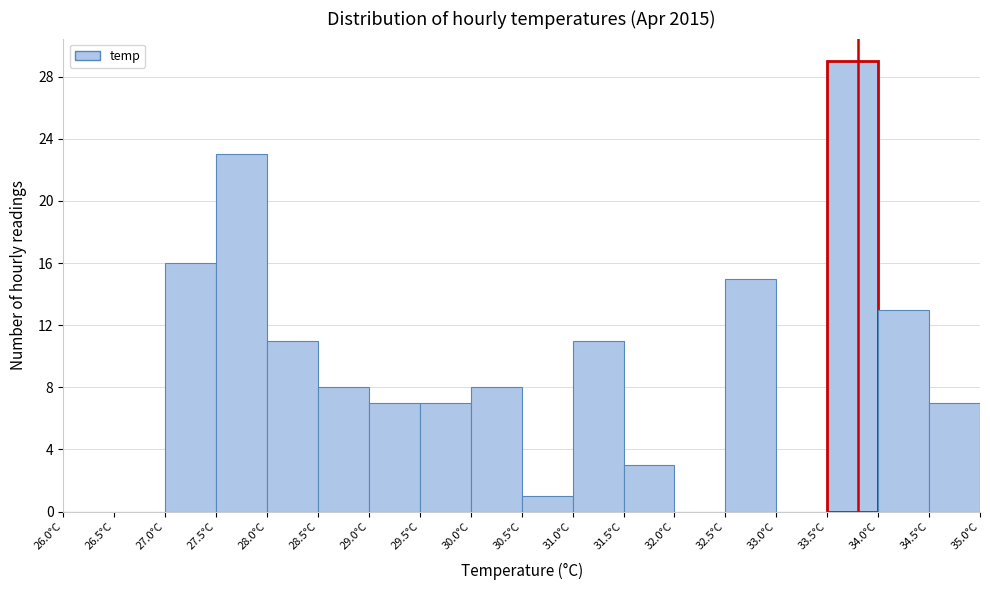

Reading left to right, transcribe this chart: for each bar, give the range it covers on the x-axis and its height. The values are not printed on the chart, so give them approximately, as read against the axis.

26.0 to 26.5: 0
26.5 to 27.0: 0
27.0 to 27.5: 16
27.5 to 28.0: 23
28.0 to 28.5: 11
28.5 to 29.0: 8
29.0 to 29.5: 7
29.5 to 30.0: 7
30.0 to 30.5: 8
30.5 to 31.0: 1
31.0 to 31.5: 11
31.5 to 32.0: 3
32.0 to 32.5: 0
32.5 to 33.0: 15
33.0 to 33.5: 0
33.5 to 34.0: 29
34.0 to 34.5: 13
34.5 to 35.0: 7